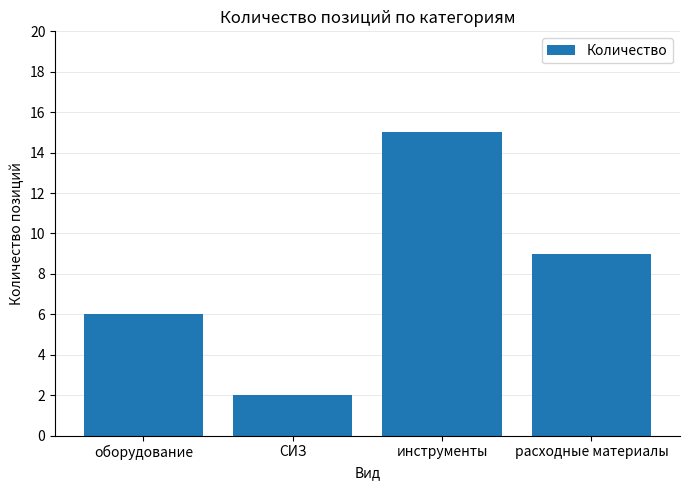

List the labels in order of value, smallest first.

СИЗ, оборудование, расходные материалы, инструменты